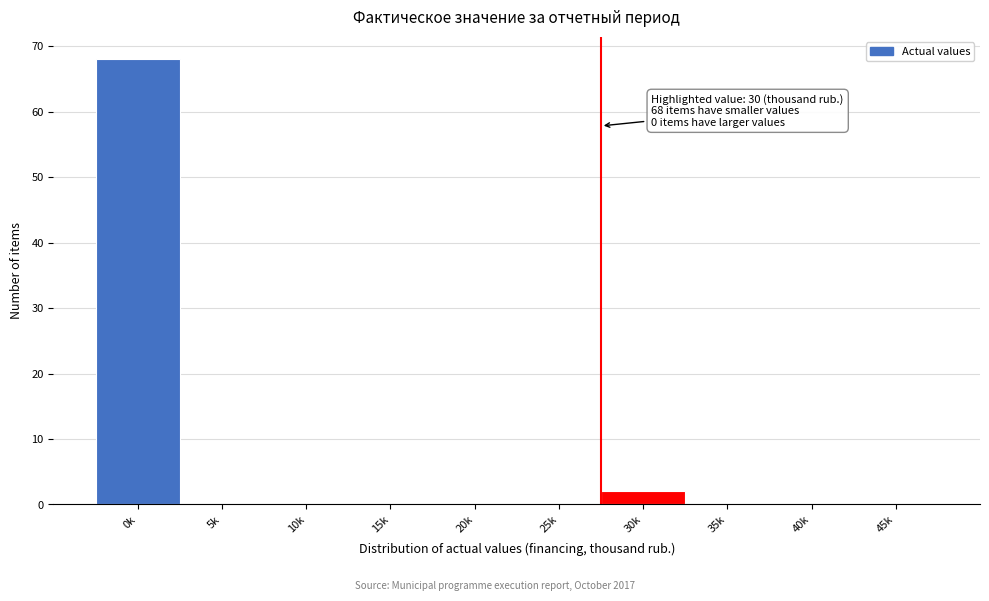

Reading left to right, transcribe all the data shown in this chart.

0k=68	5k=0	10k=0	15k=0	20k=0	25k=0	30k=2	35k=0	40k=0	45k=0